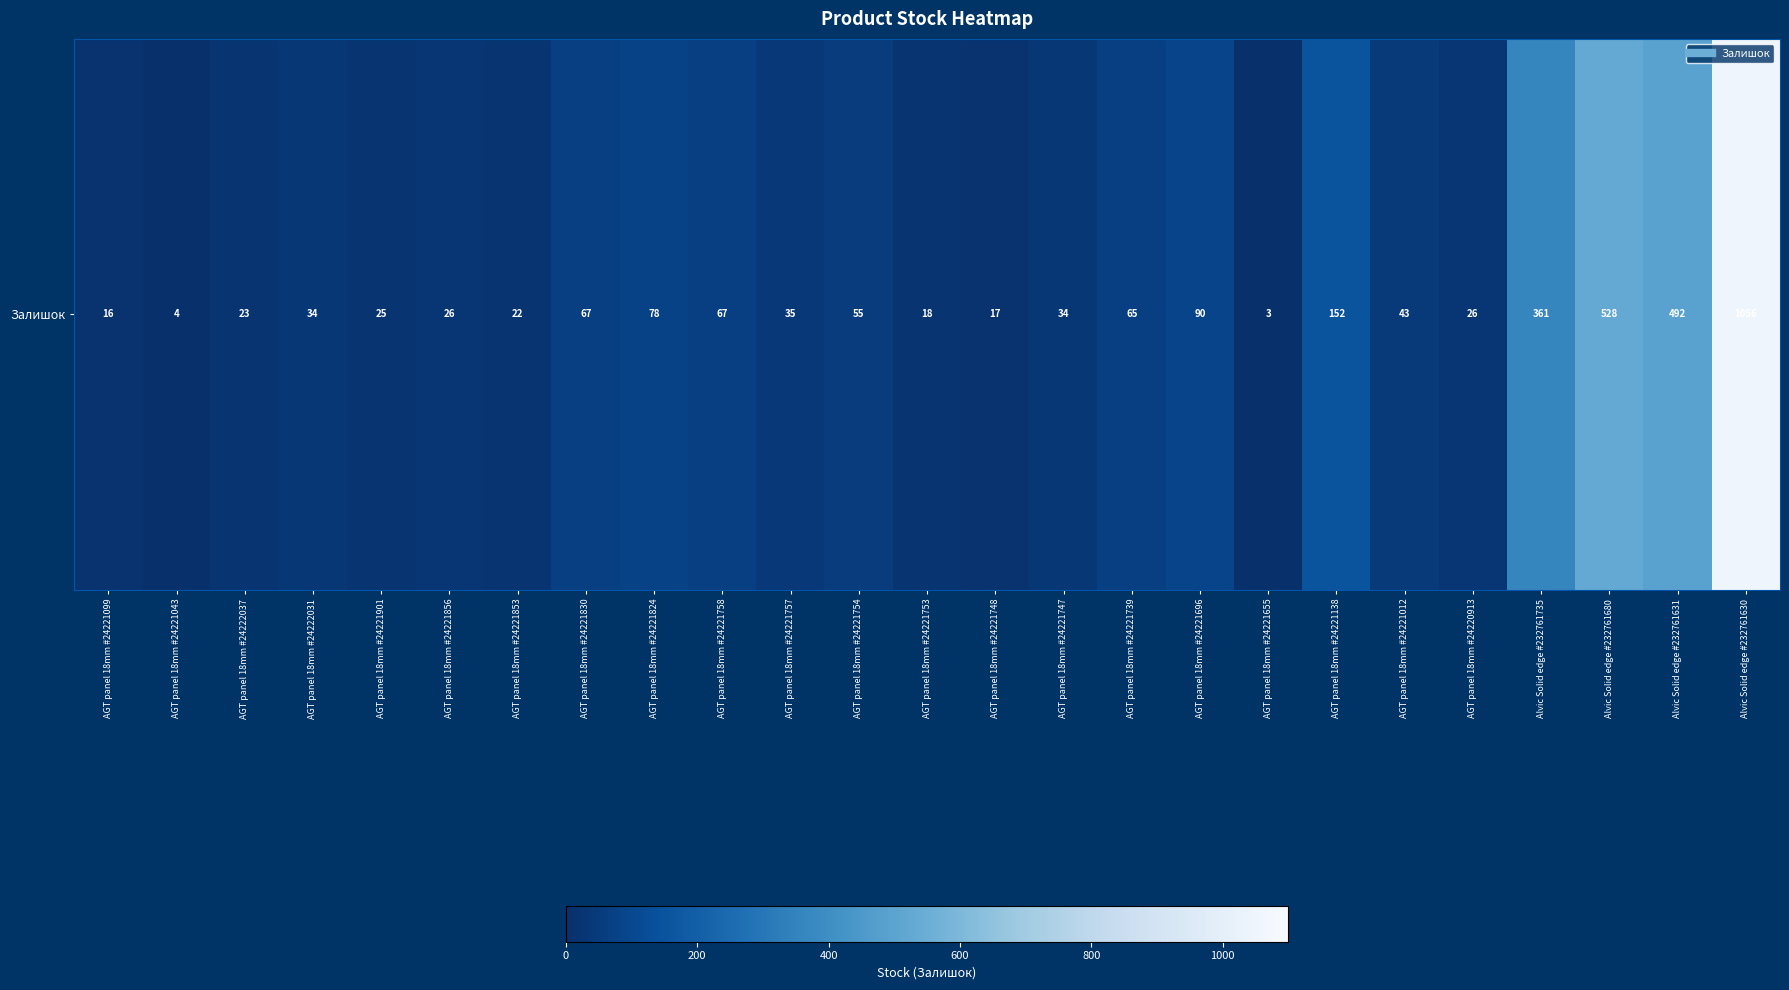

The value at AGT panel 18mm #24221138 is 91. True or false?

False